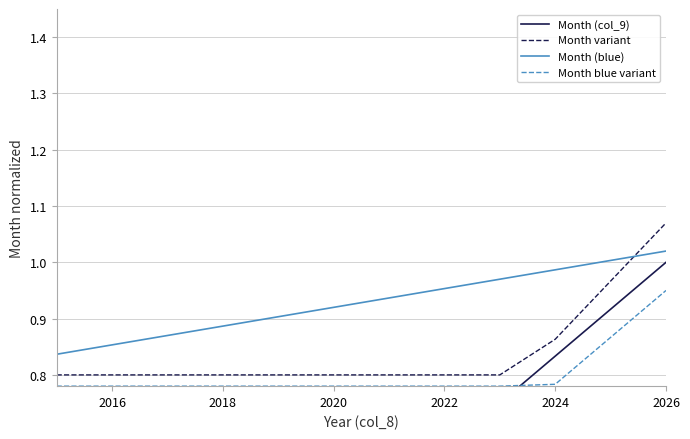

What is the value of the Month (blue) point at the 1st from the left?

0.8